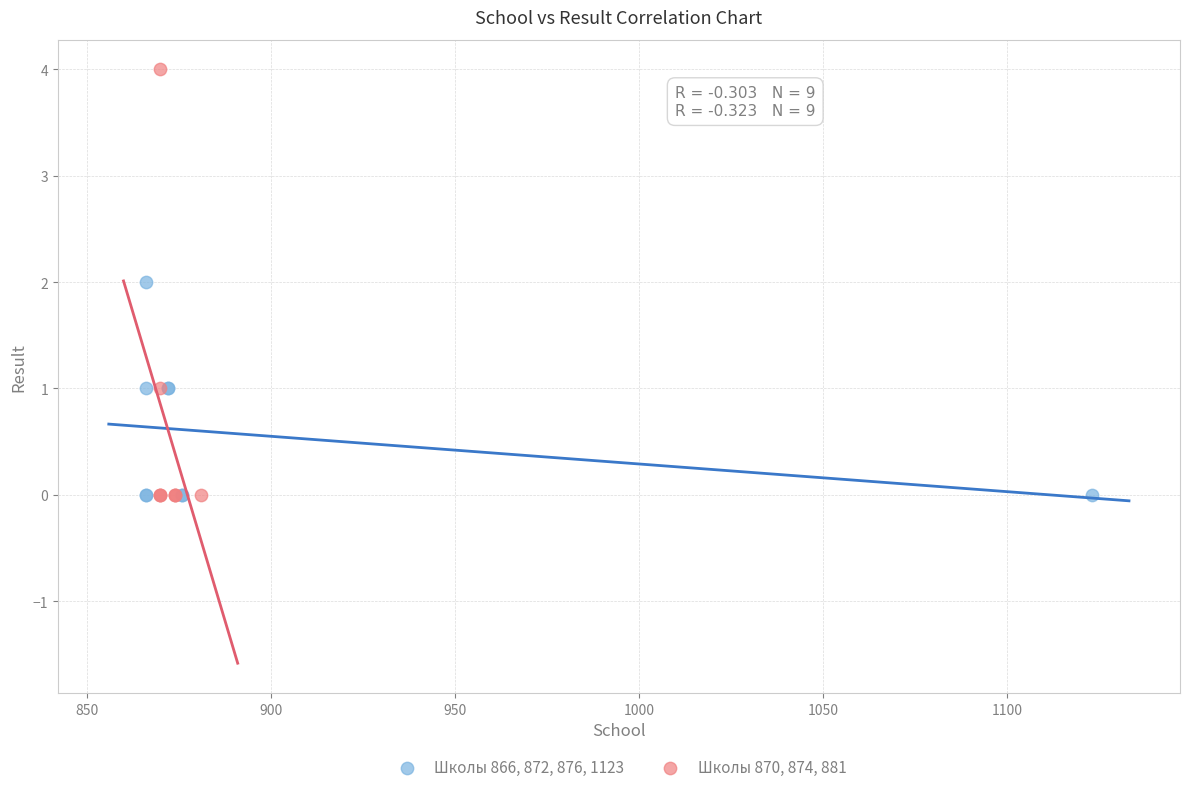

Which series has the widest spread of Y values?

Школы 870, 874, 881